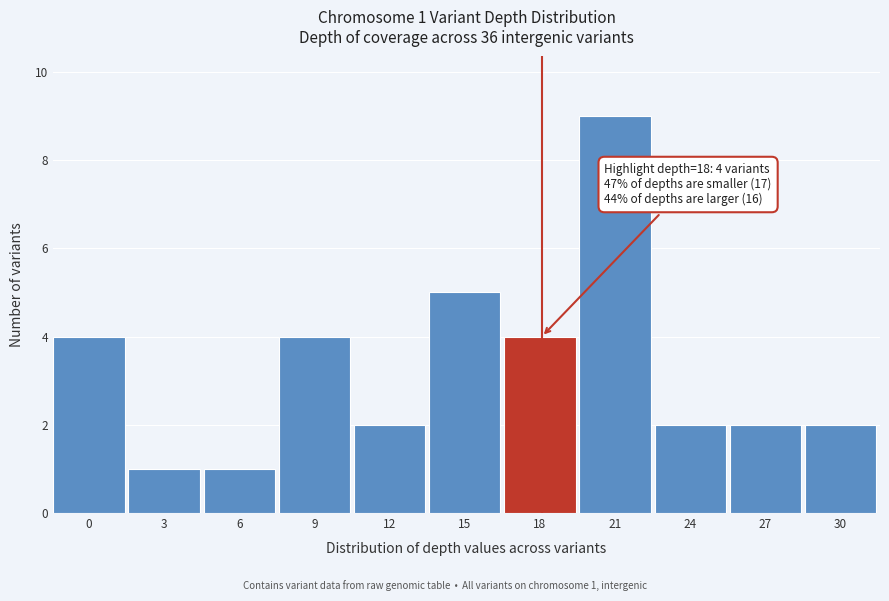

Reading left to right, extract all data points from this chart.

0=4	3=1	6=1	9=4	12=2	15=5	18=4	21=9	24=2	27=2	30=2